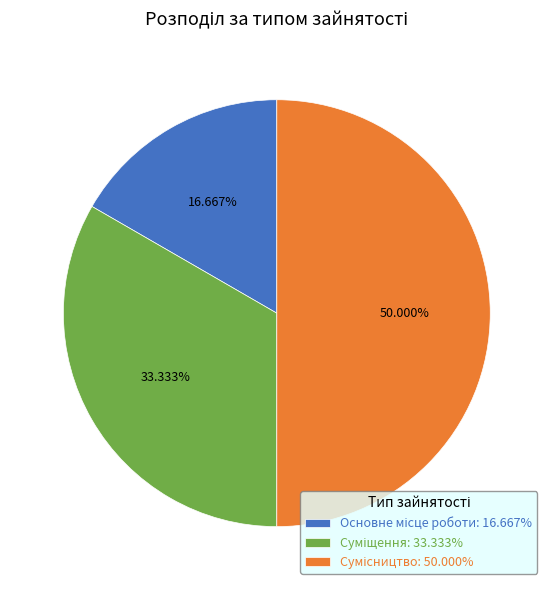

Between Основне місце роботи and Суміщення, which is larger?

Суміщення